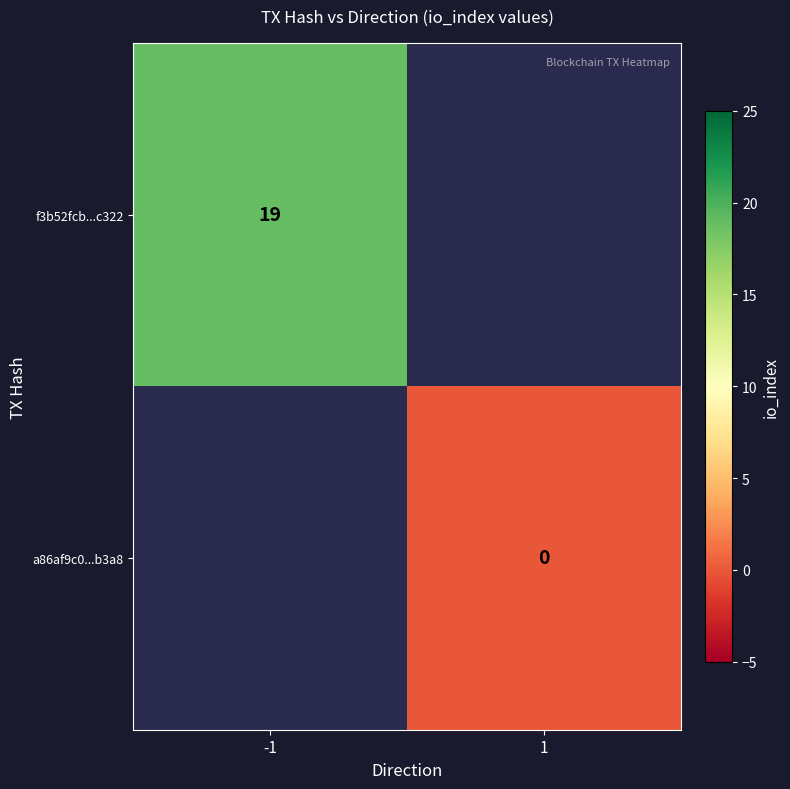

The value of f3b52fcb...c322 at -1 is 10. True or false?

False